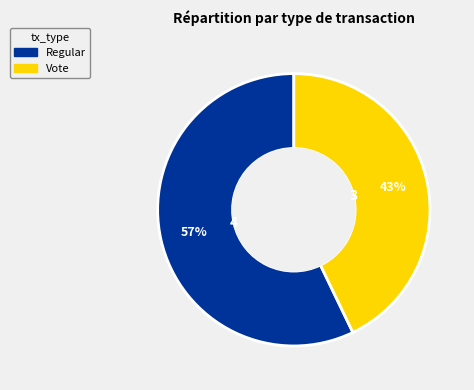

Combined, do Vote and Regular account for over 50%?

Yes